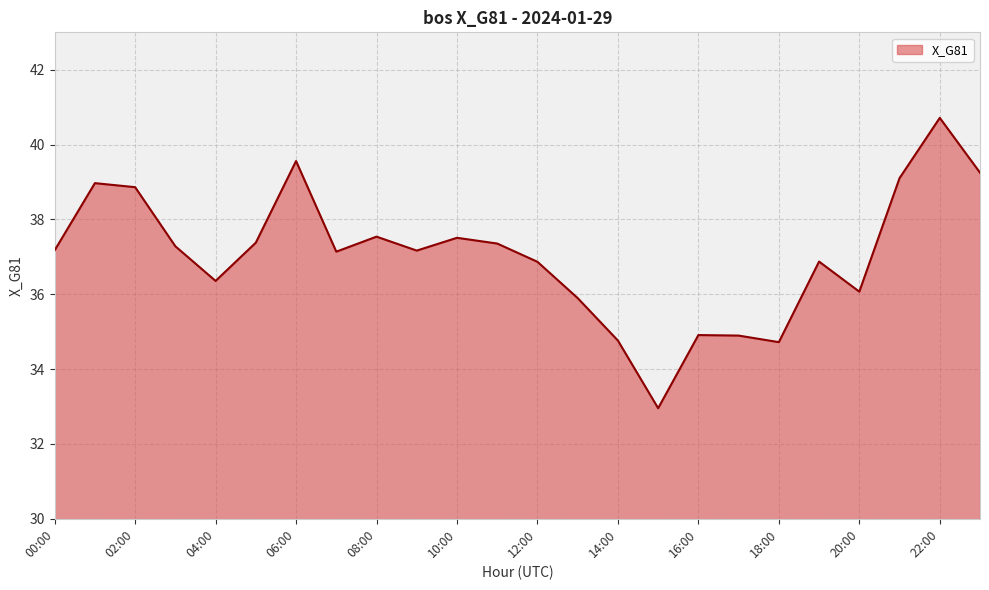

What is the average value?

37.1